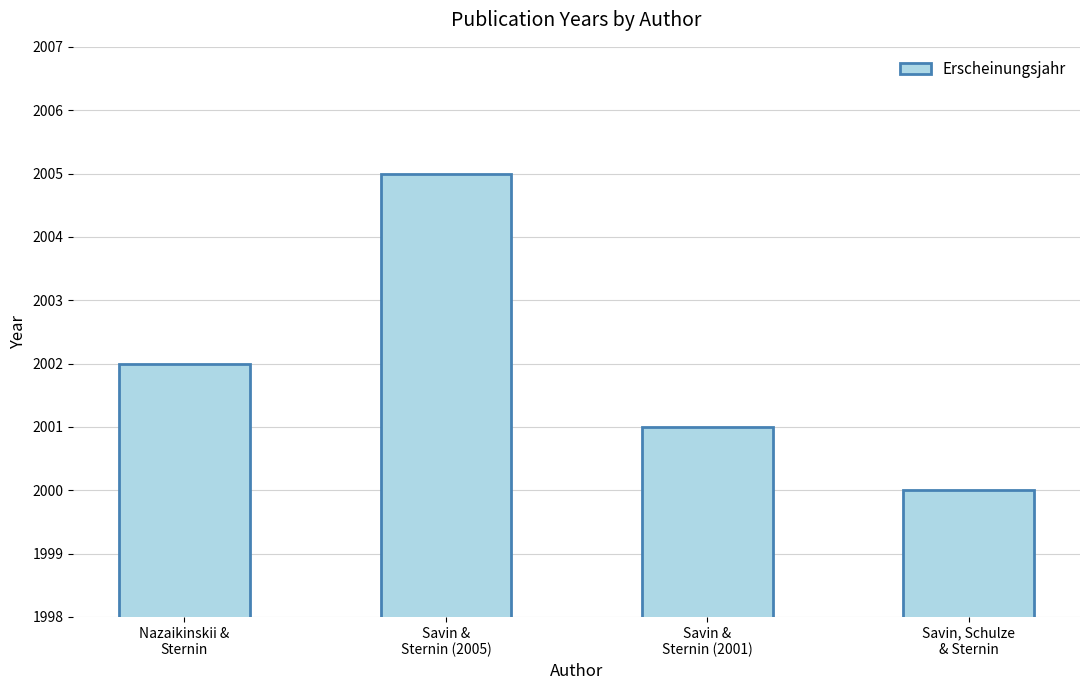

Reading left to right, transcribe all the data shown in this chart.

Nazaikinskii &
Sternin=2002	Savin &
Sternin (2005)=2005	Savin &
Sternin (2001)=2001	Savin, Schulze
& Sternin=2000